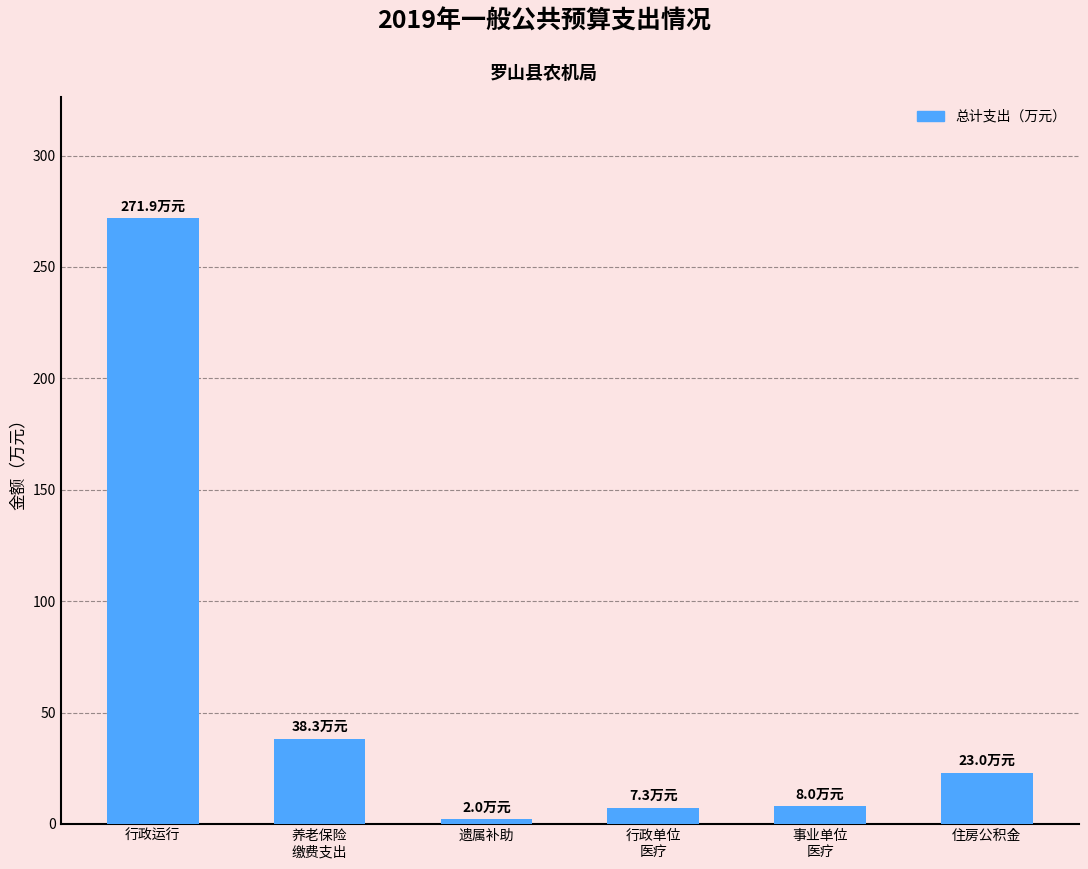

At which label does the data first exceed 23?

行政运行